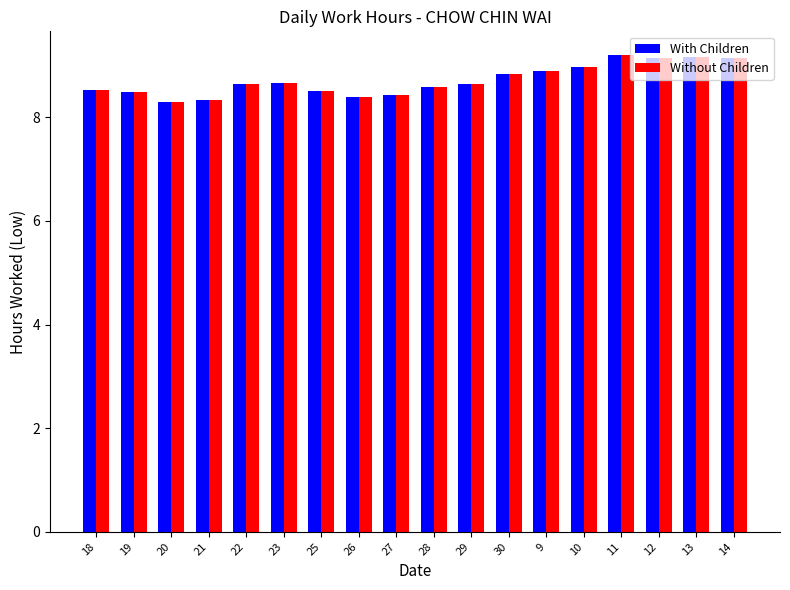

What is the total value across all series at 11?

18.4